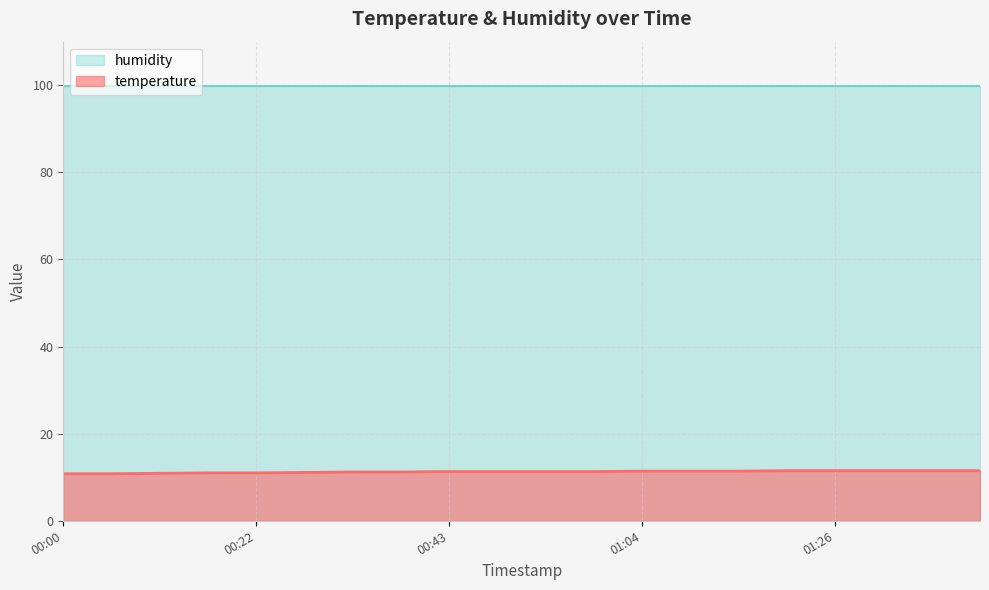

The chart shows a value of 14.8 at 00:54. True or false?

False